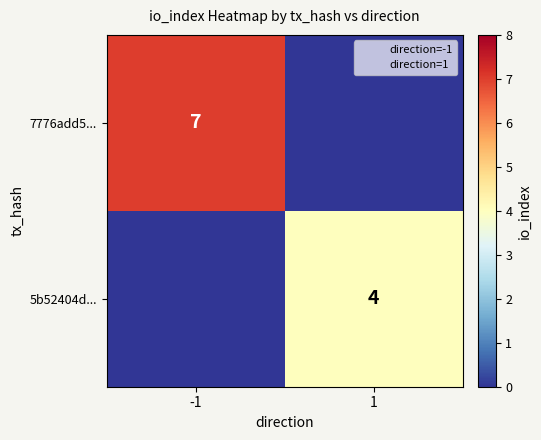

Is the value of 5b52404d... at 1 greater than the value of 7776add5... at -1?

No